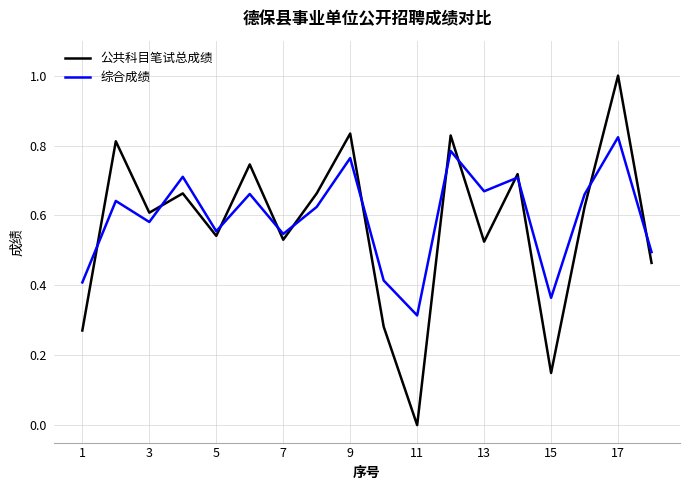

Does the chart display data point markers on the line(s)?

No